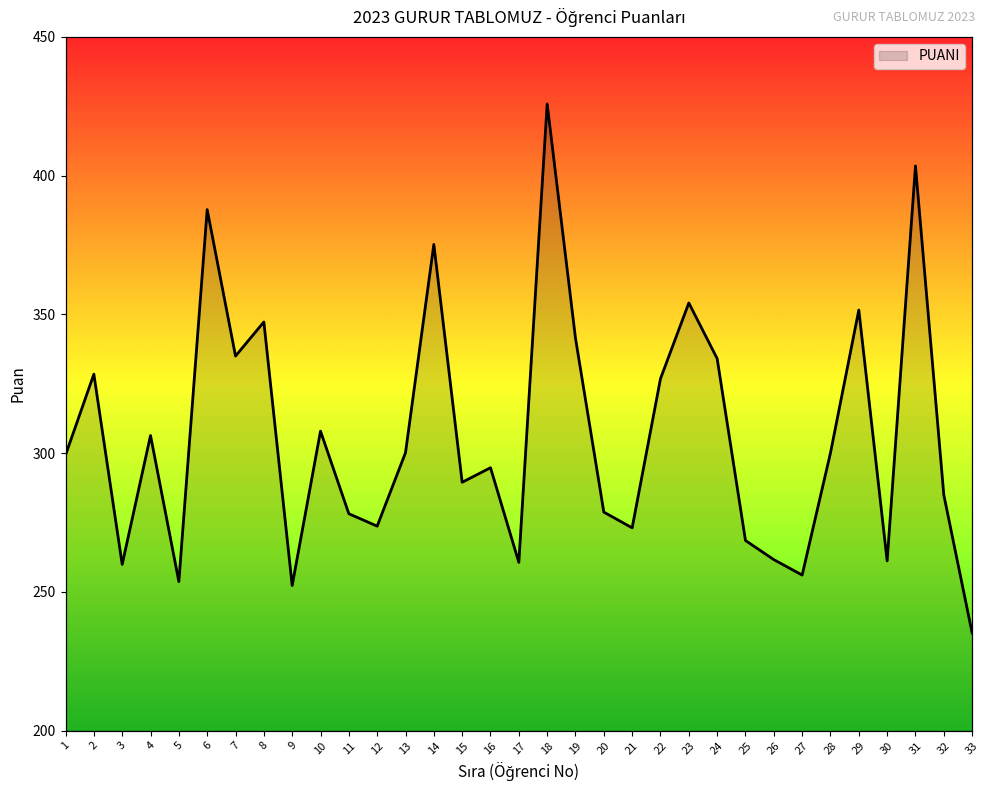

Is it true that the value at 30 is 261.2?

True